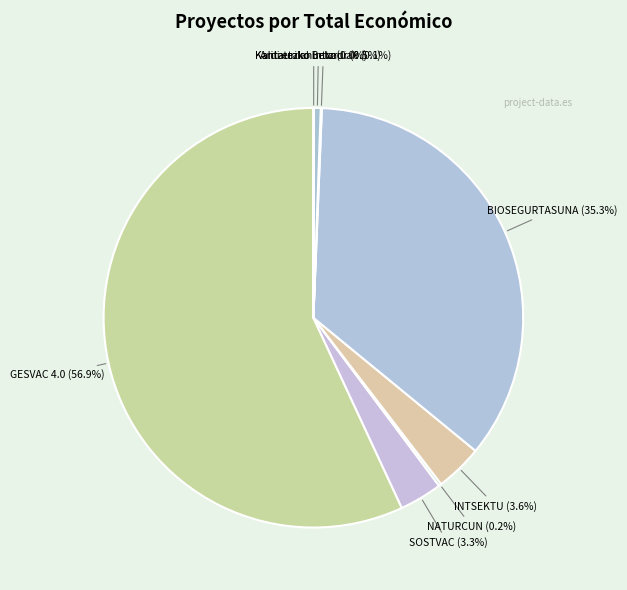

Which slice represents more than half of the pie?

GESVAC 4.0